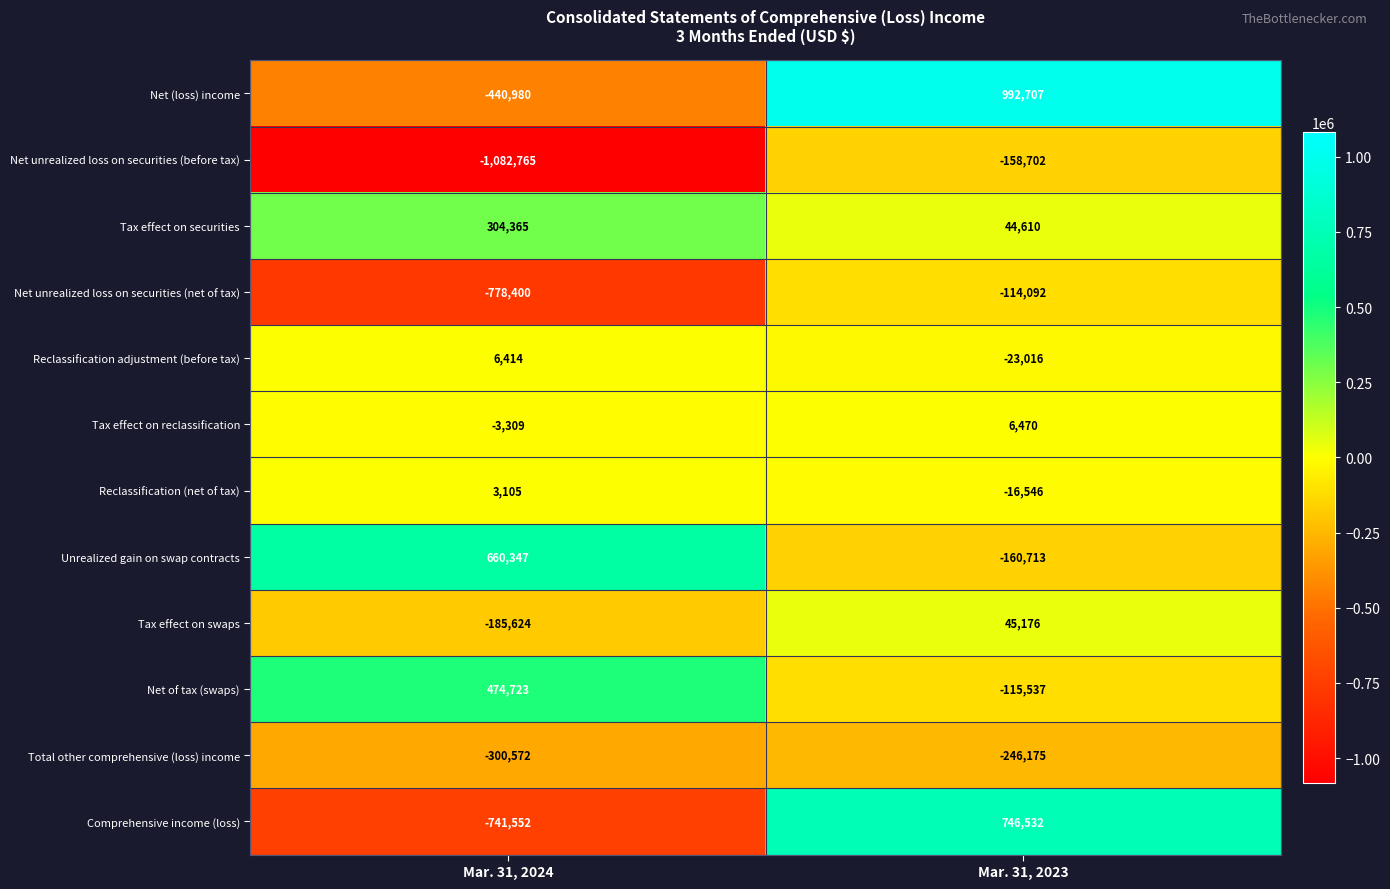

How many categories are shown in the chart?

2